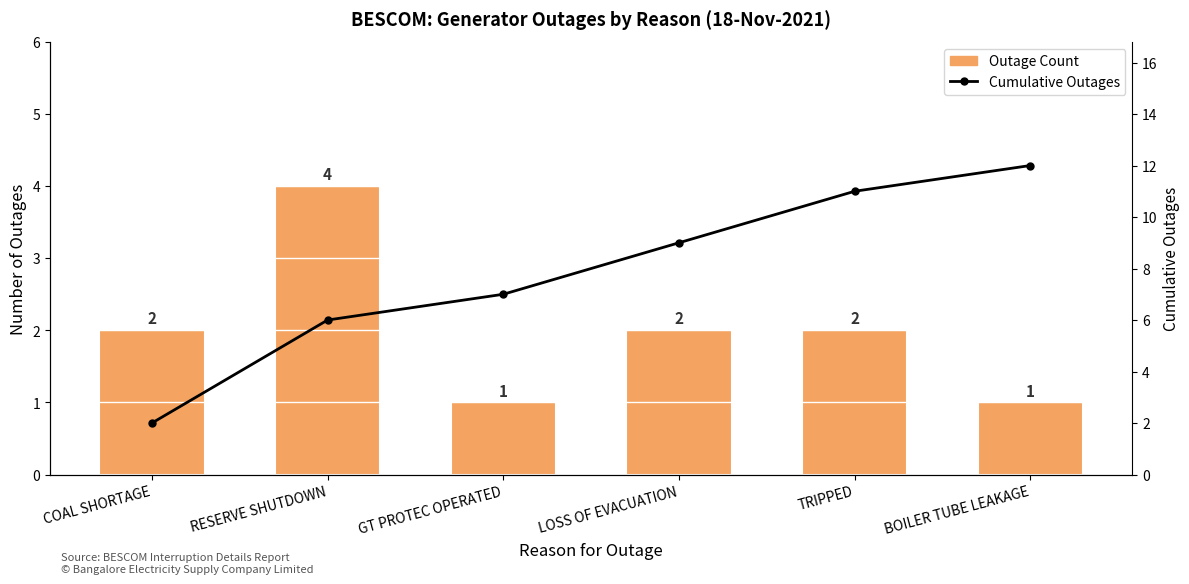

What position from the left is RESERVE SHUTDOWN?

2